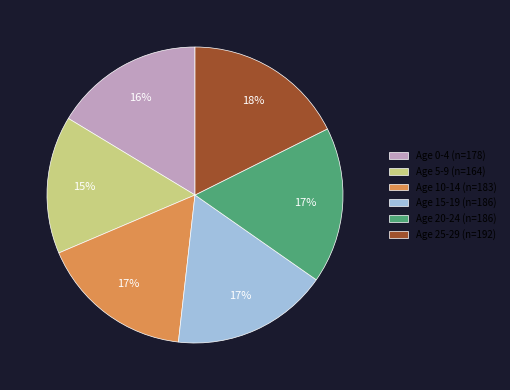

What is the ratio of the value at Age 5-9 (n=164) to the value at Age 10-14 (n=183)?

0.9